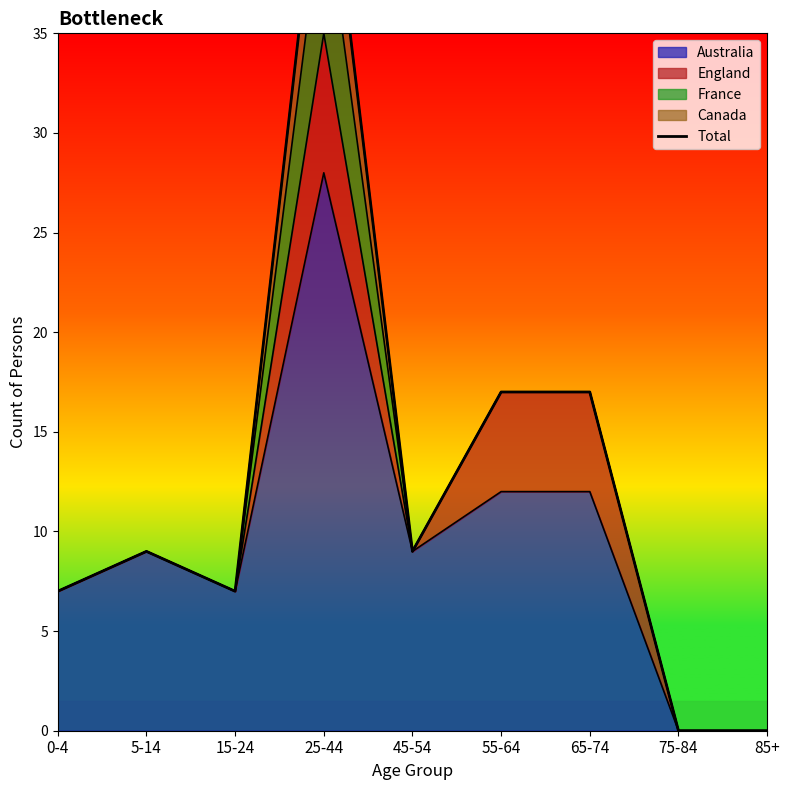

Which label corresponds to the smallest value in the chart?

75-84